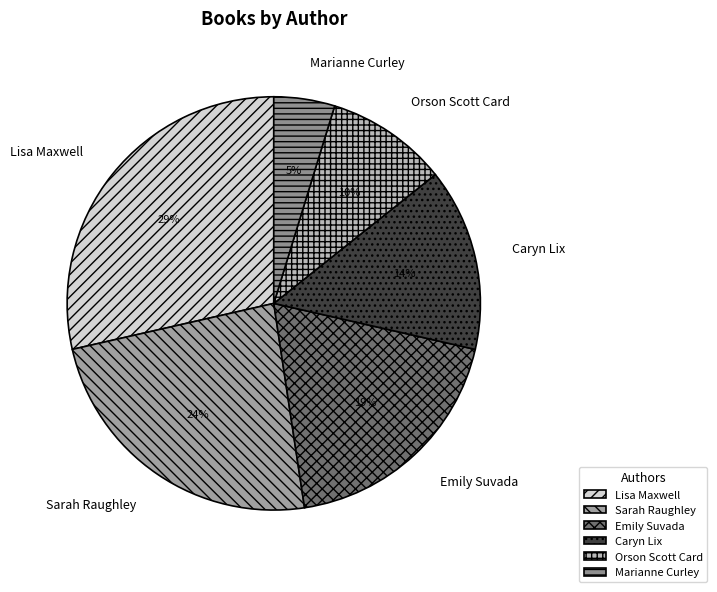

Combined, do Sarah Raughley and Lisa Maxwell account for over 50%?

Yes